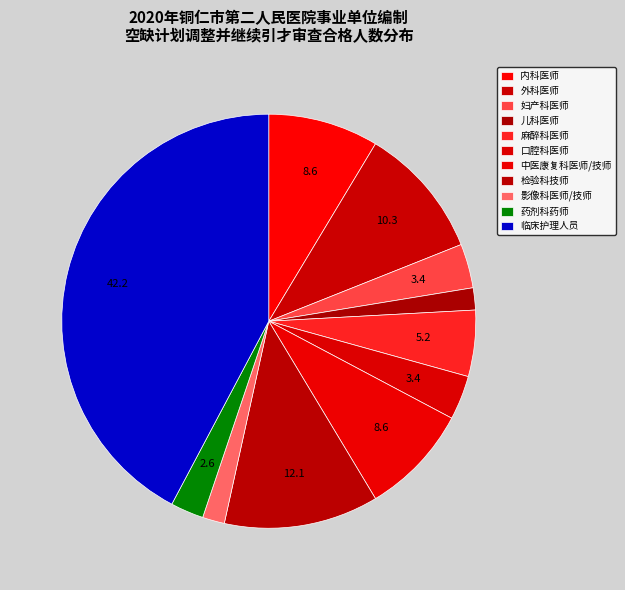

What percentage is the 检验科技师 slice, to the nearest percent?

12%